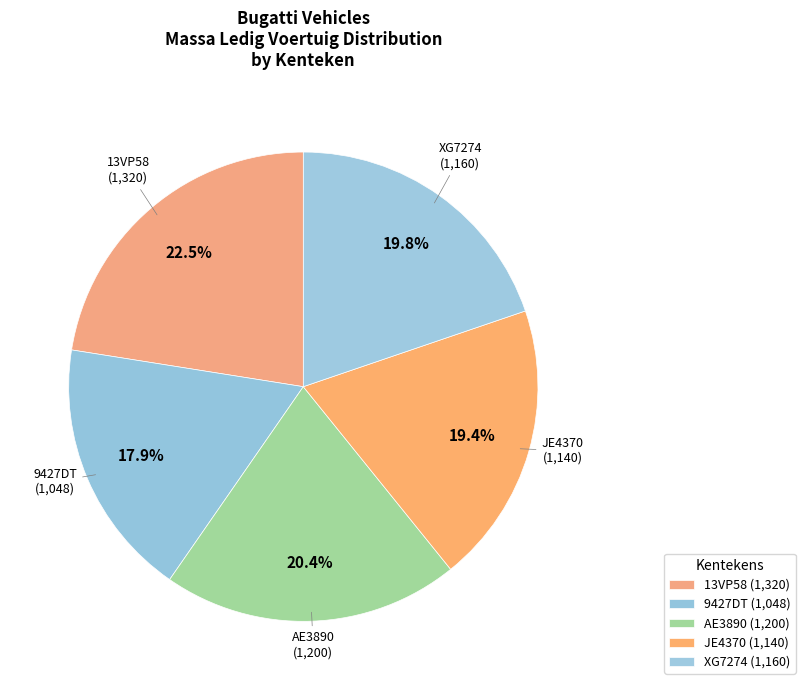

How much of the chart is everything except JE4370?

80.6%